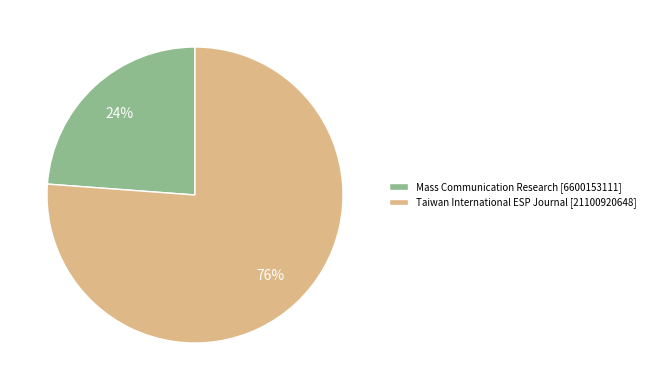

How many segments does this pie chart have?

2